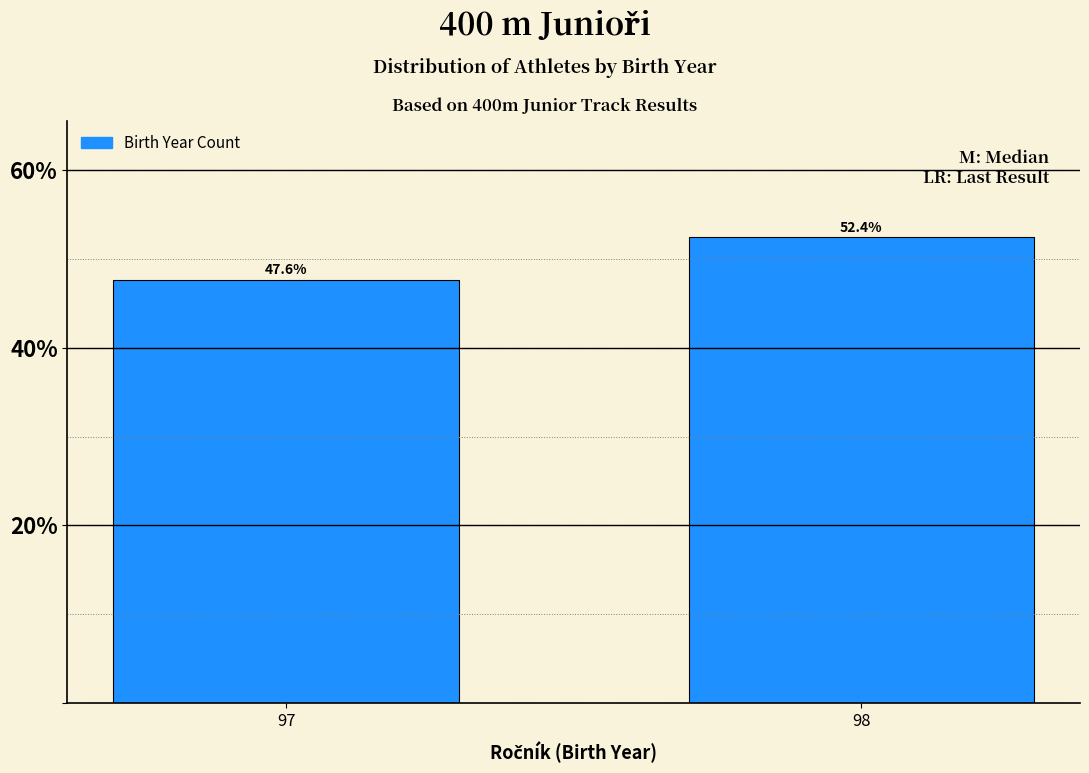

Reading left to right, transcribe all the data shown in this chart.

47.6	52.4